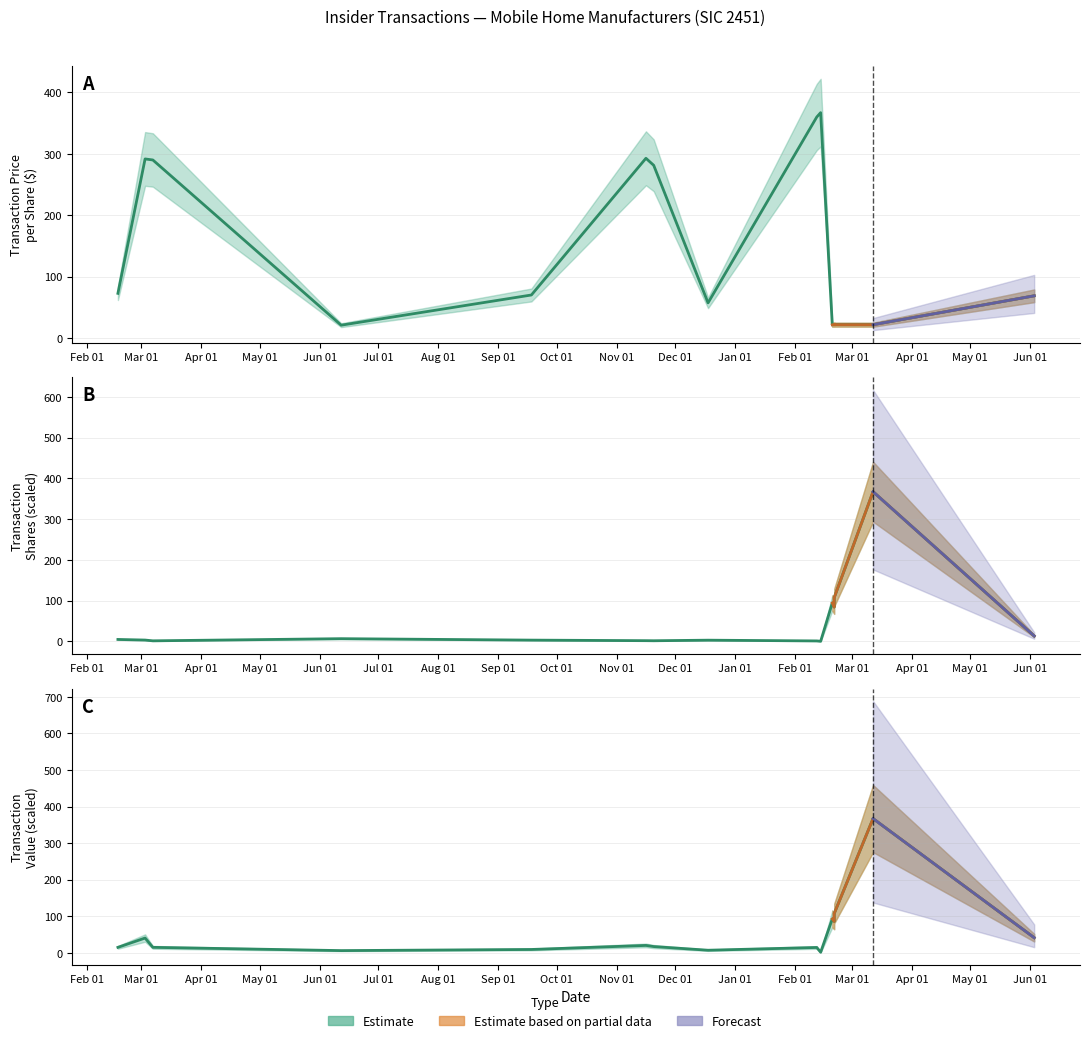

True or false: transactionShares and transactionValue cross at least once.

True